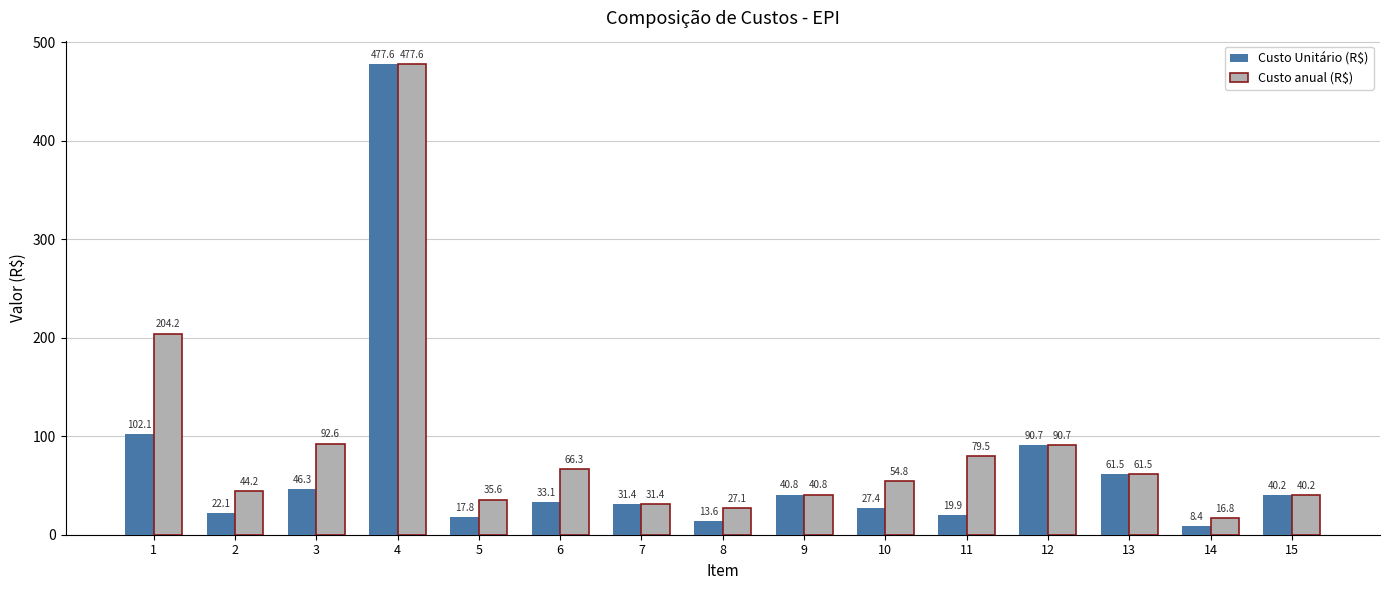

What is the minimum value shown in the chart?

8.4